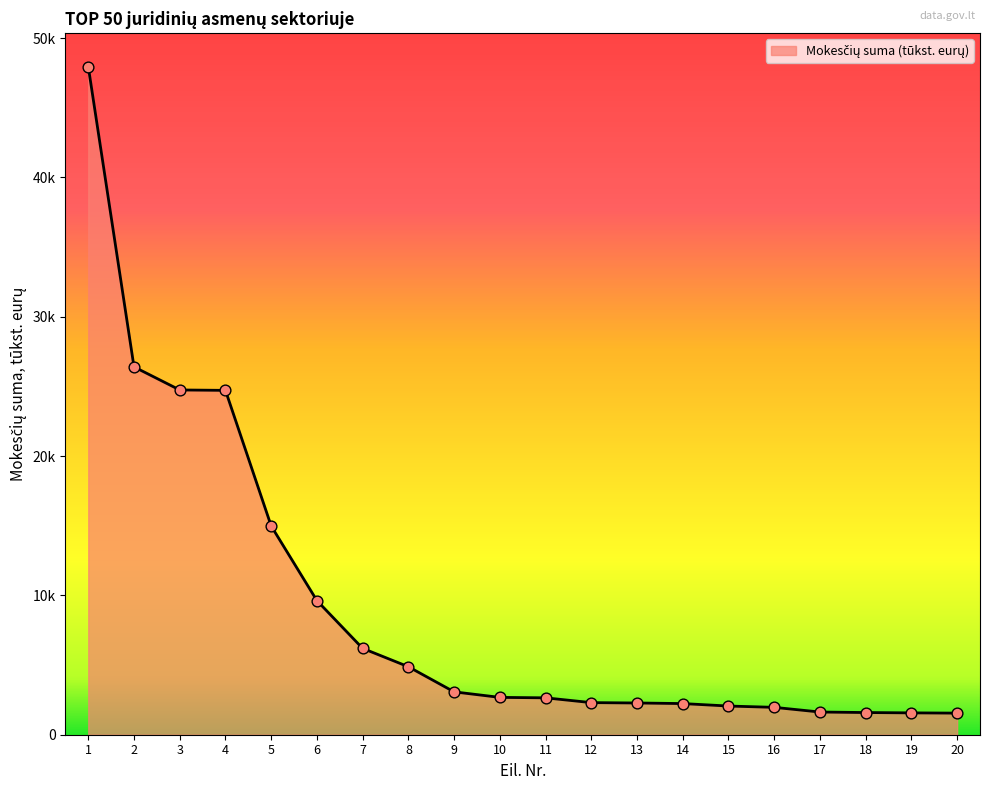

What is the ratio of the value at 6 to the value at 20?

6.2